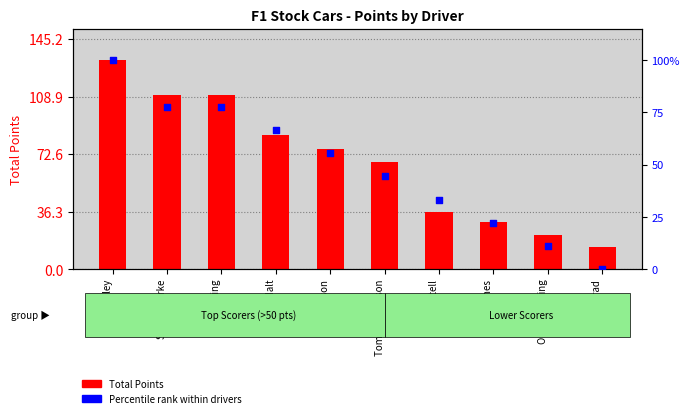

At which category is the sum across all series the highest?

Noah Bailey